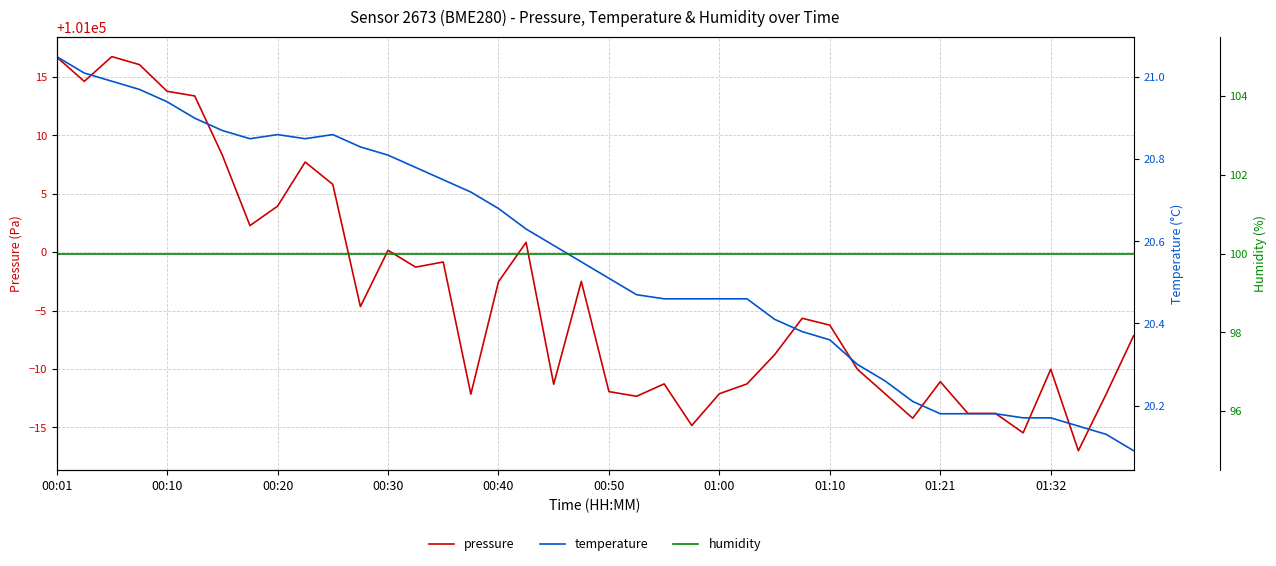

In pressure, how many points are lower than both neighbors (excluding endpoints)?

11